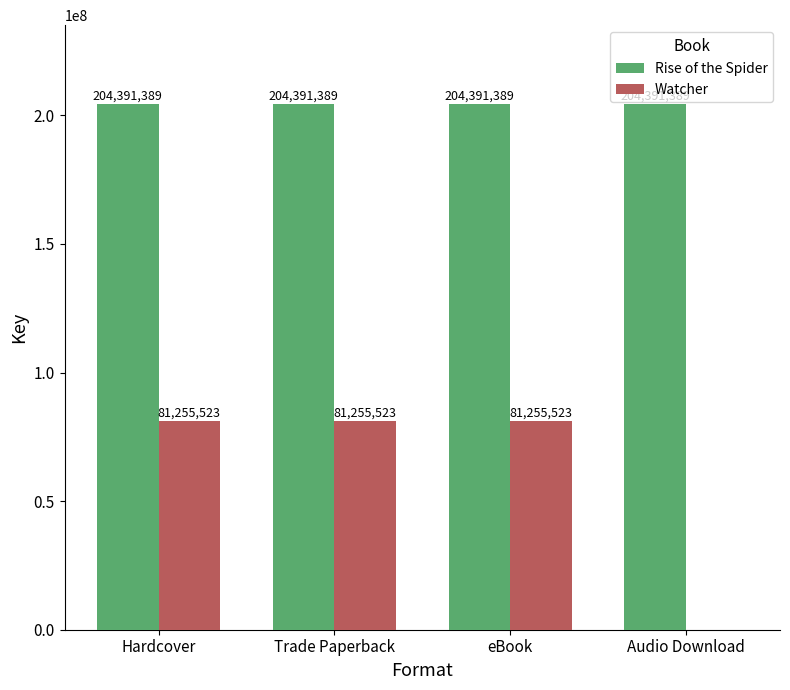

Which series changed the most between Hardcover and Audio Download?

Watcher